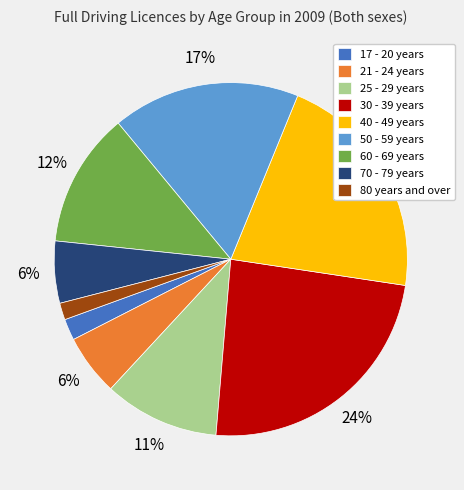

Which category has the biggest portion of the pie?

30 - 39 years